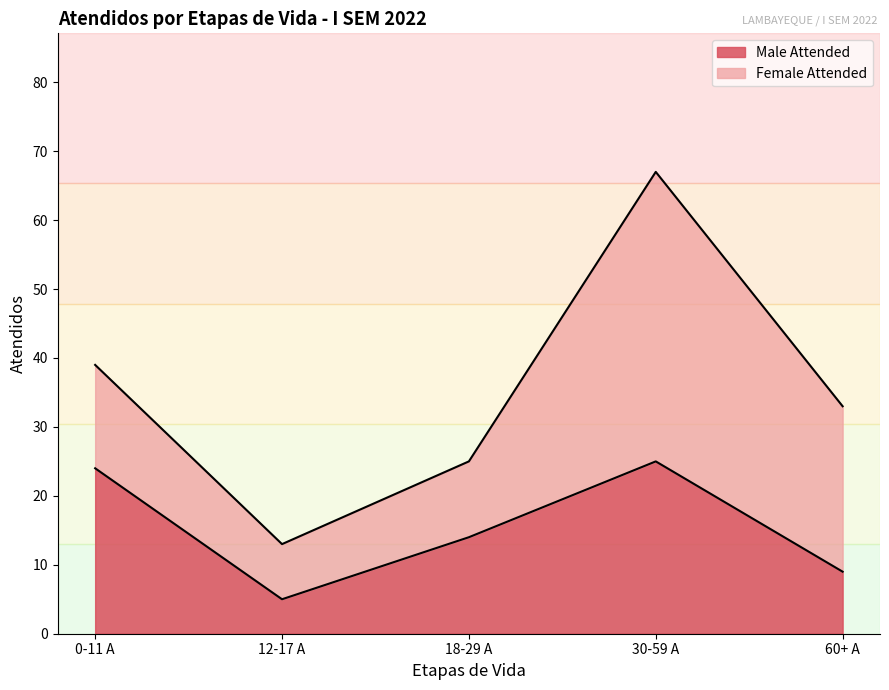

Where is the first local maximum?

30-59 A